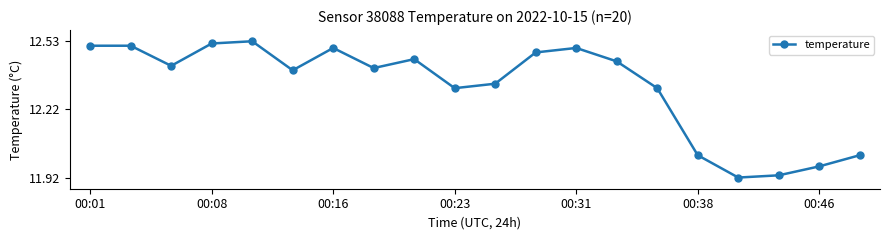

How many interior local valleys (lower than both neighbors) does the data have?

5